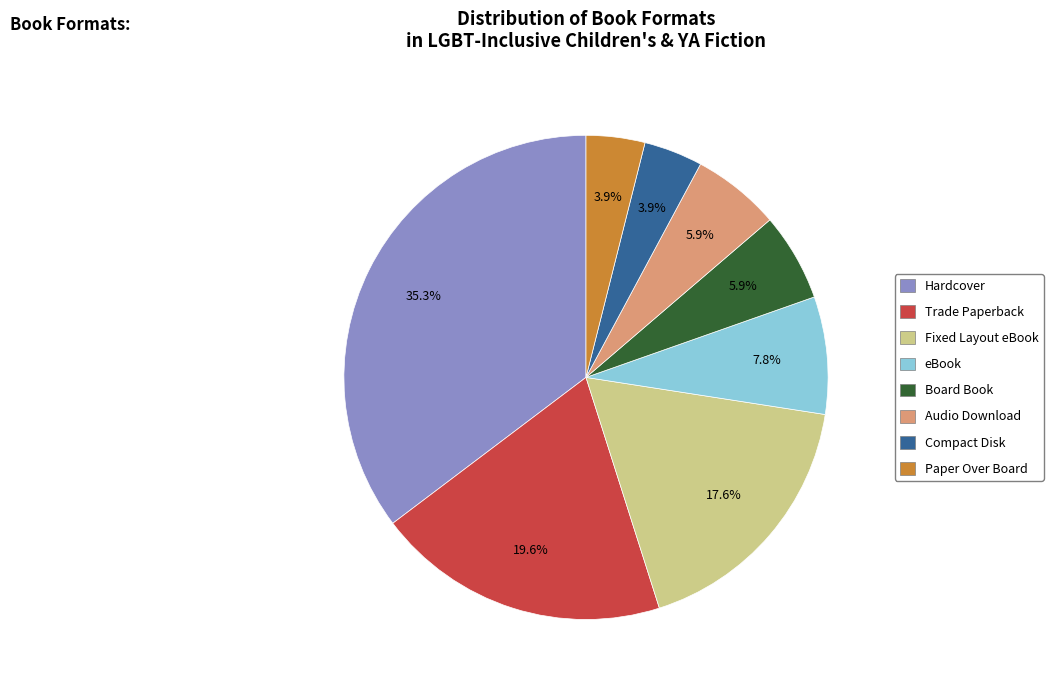

What is the ratio of the value at Fixed Layout eBook to the value at Audio Download?

3.0